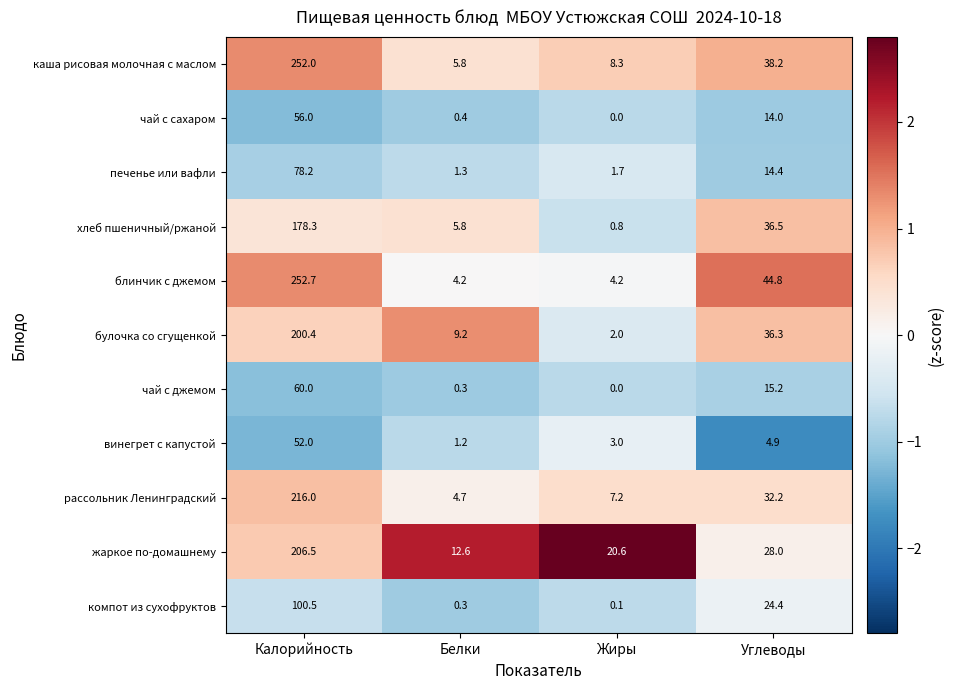

What is the difference between the second highest and minimum values in the чай с сахаром series?

14.0